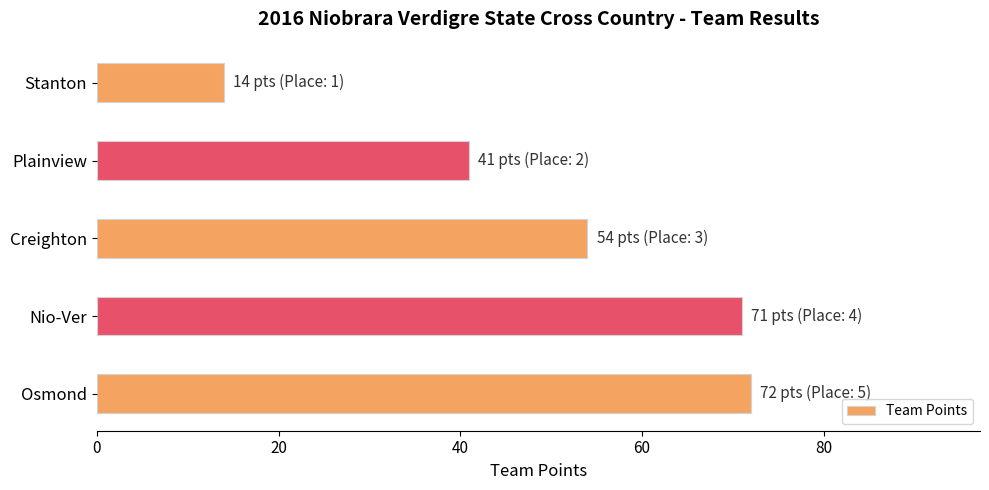

What is the greatest value displayed?

72